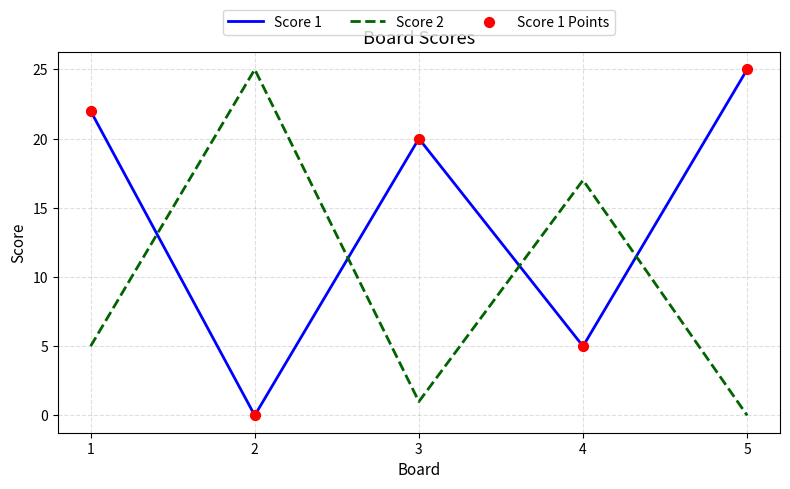

Which series has the largest total across all categories?

Score 1